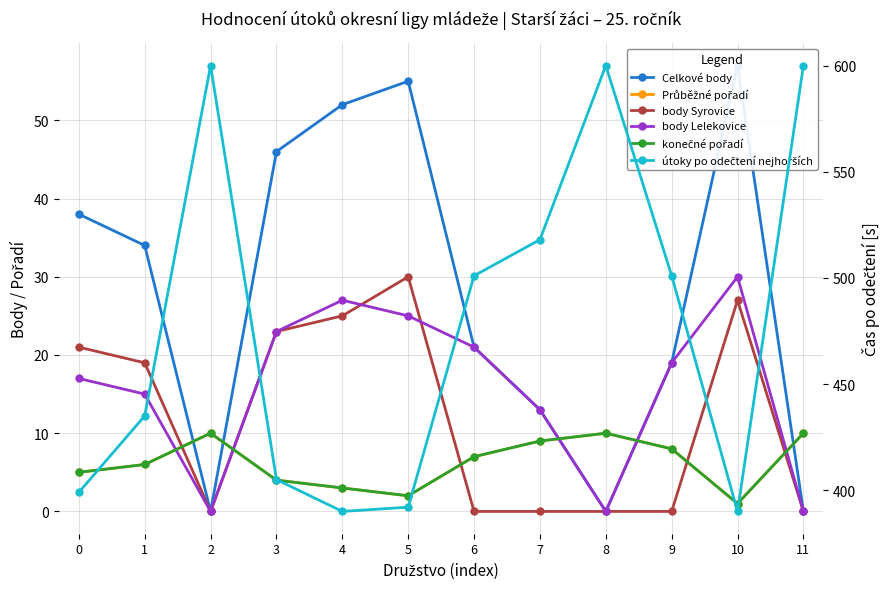

What is the average value of the konečné pořadí series?

6